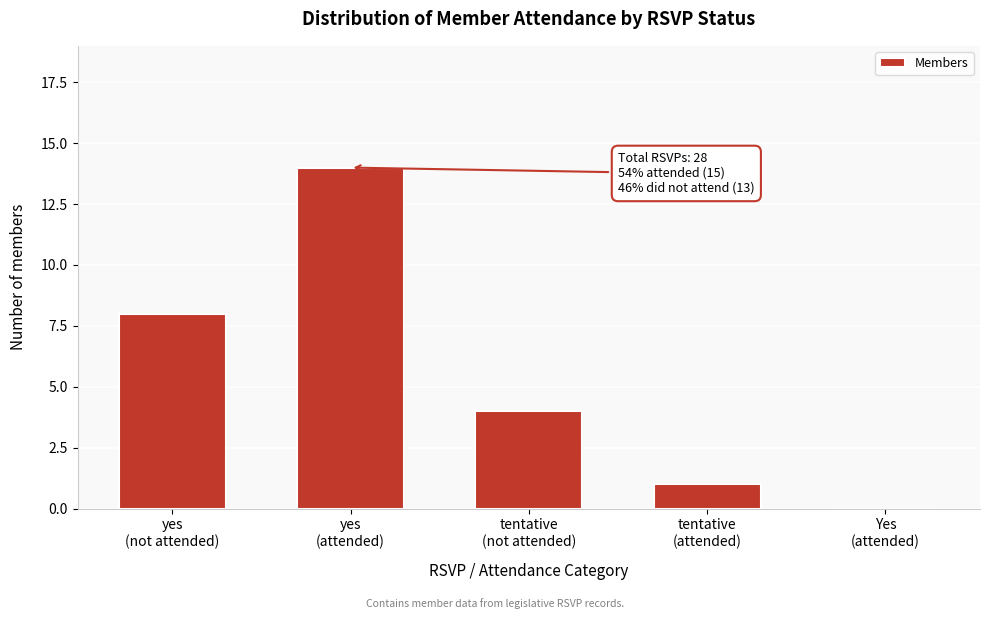

What is the greatest value displayed?

14